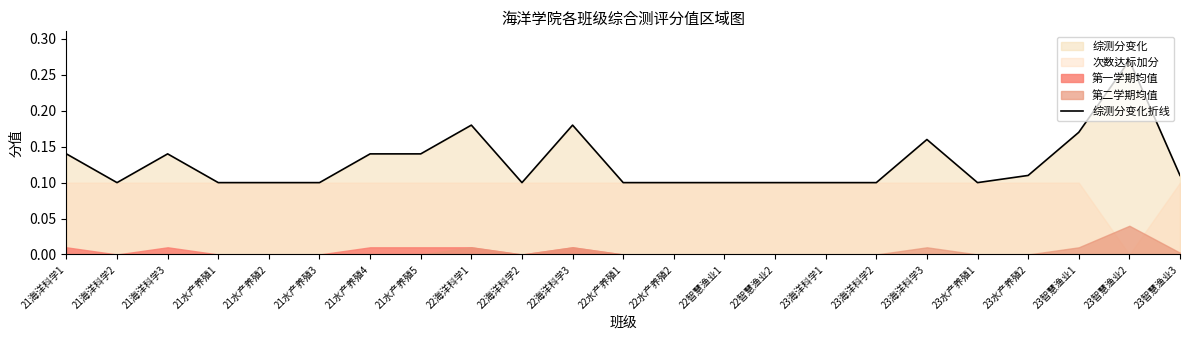

True or false: the data shows 0.2 at 21海洋科学2.

False